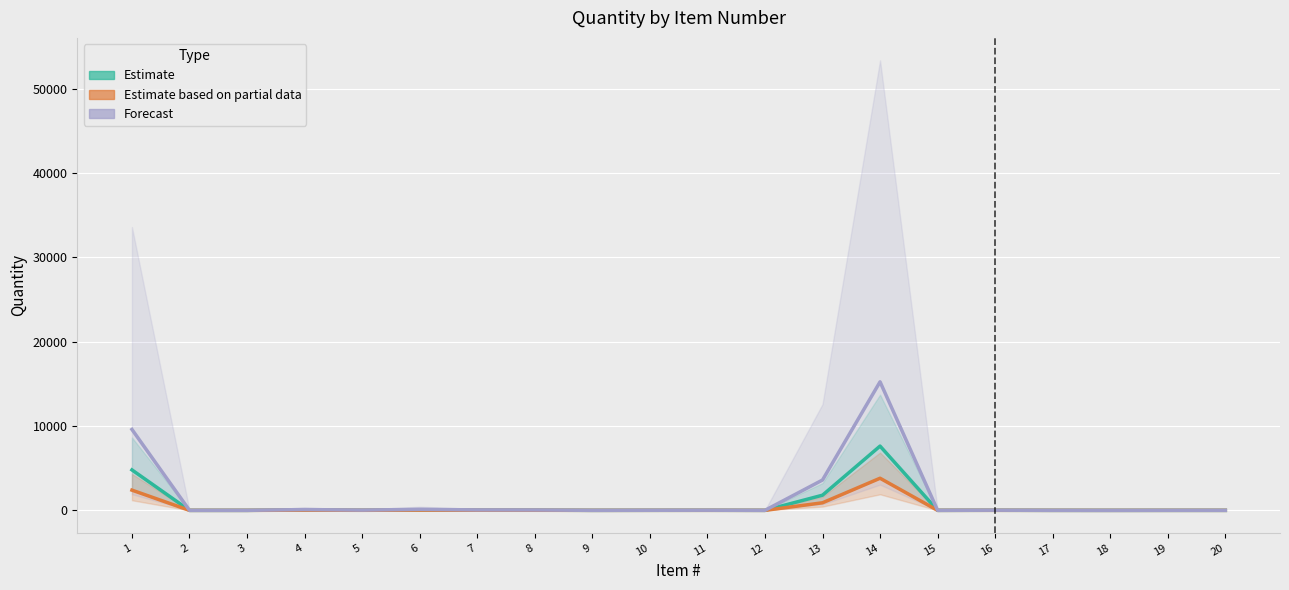

What is the greatest value displayed?

15250